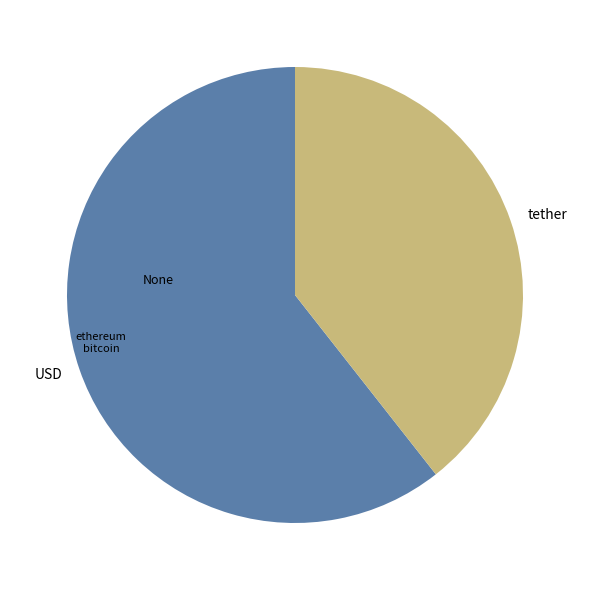

Between tether and USD, which is larger?

USD